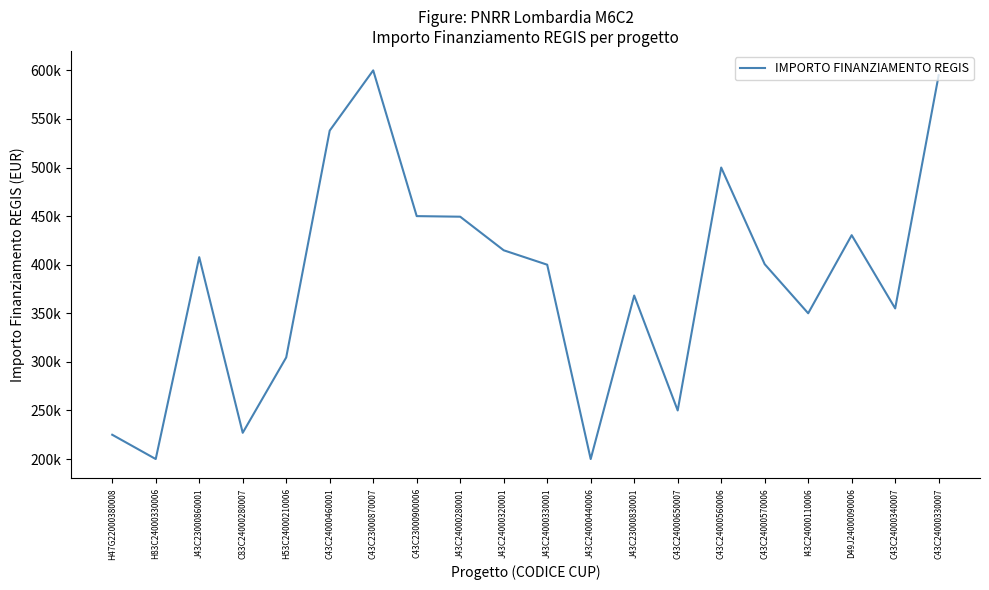

What is the value of the 2nd point from the left?

200000.0